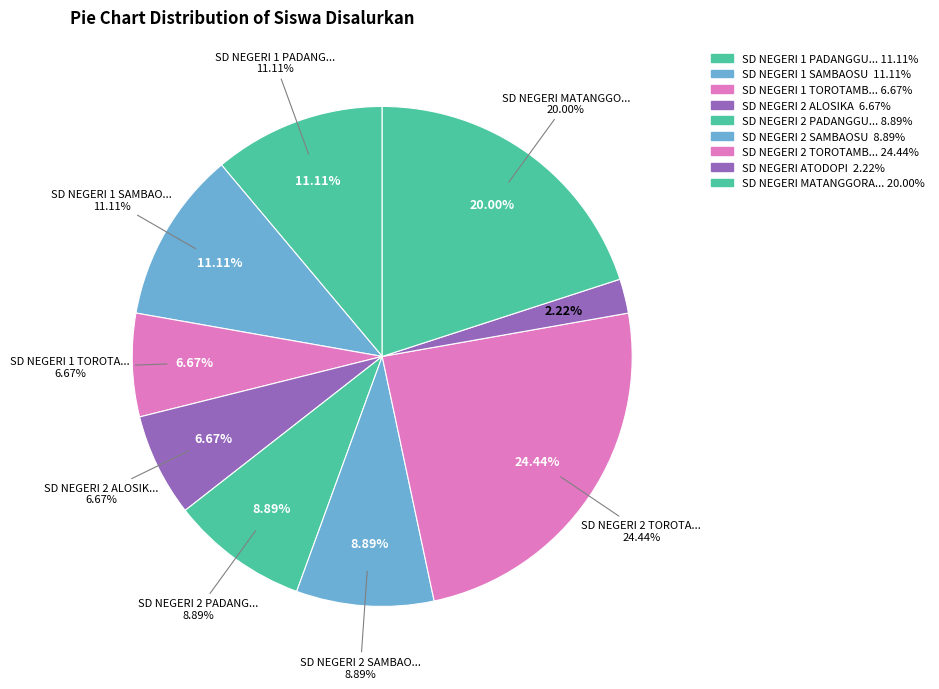

Is it true that SD NEGERI 1 PADANGGUNI is 11% of the pie?

True